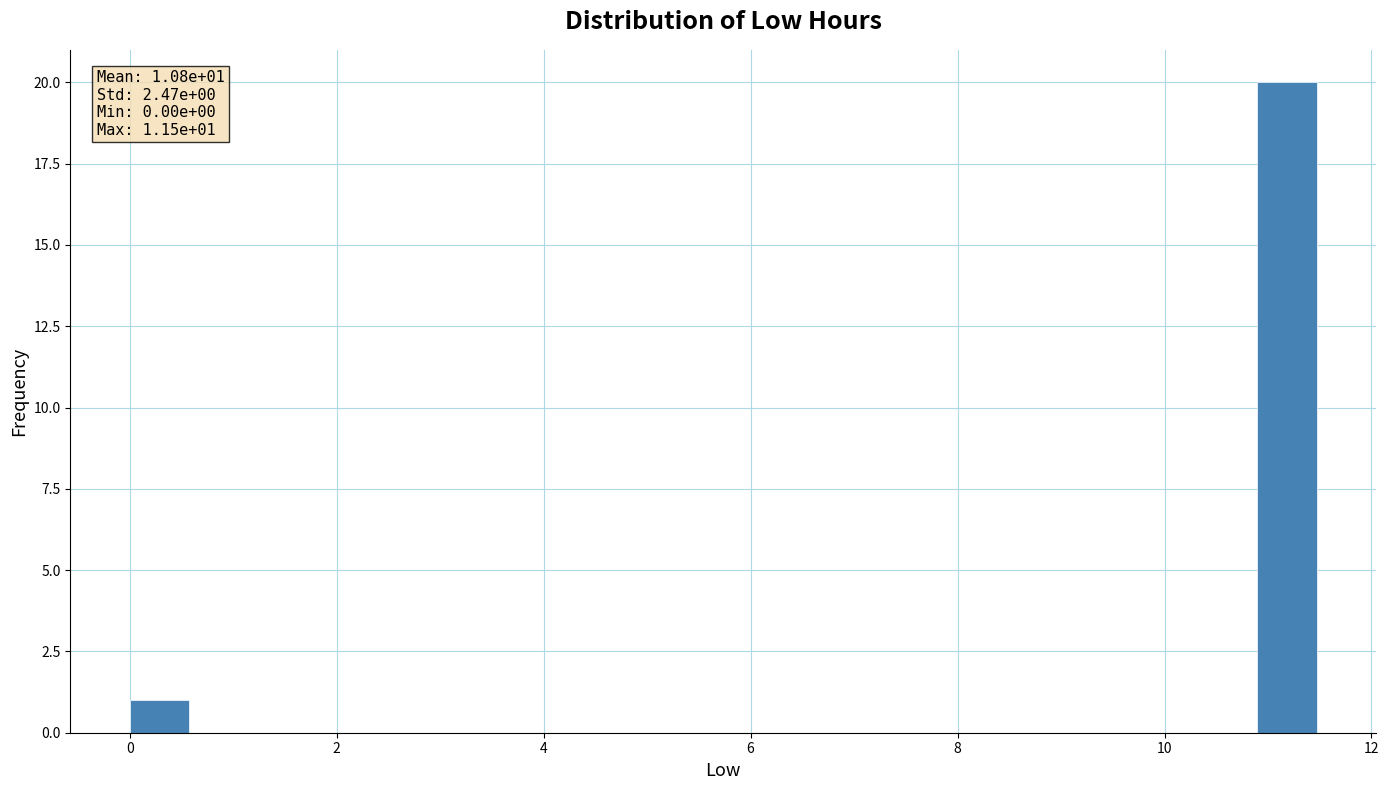

Read against the x-axis, roughly where is the centre of the tallest bar?

11.2